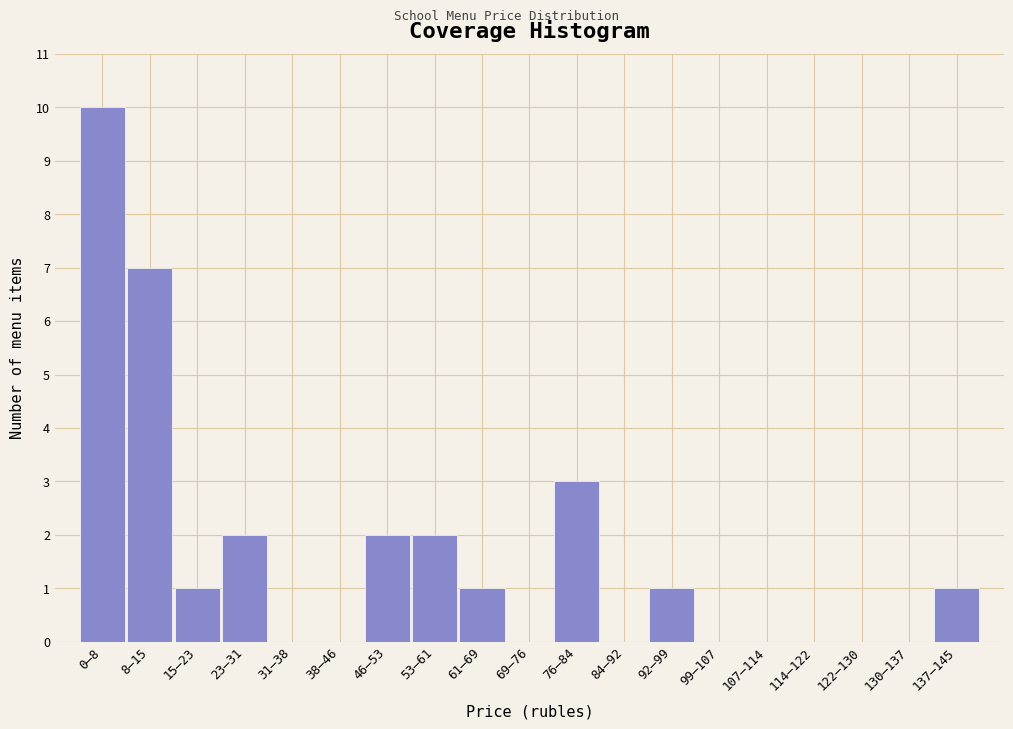

Reading left to right, list all the values displayed in this chart.

0–8=10	8–15=7	15–23=1	23–31=2	31–38=0	38–46=0	46–53=2	53–61=2	61–69=1	69–76=0	76–84=3	84–92=0	92–99=1	99–107=0	107–114=0	114–122=0	122–130=0	130–137=0	137–145=1